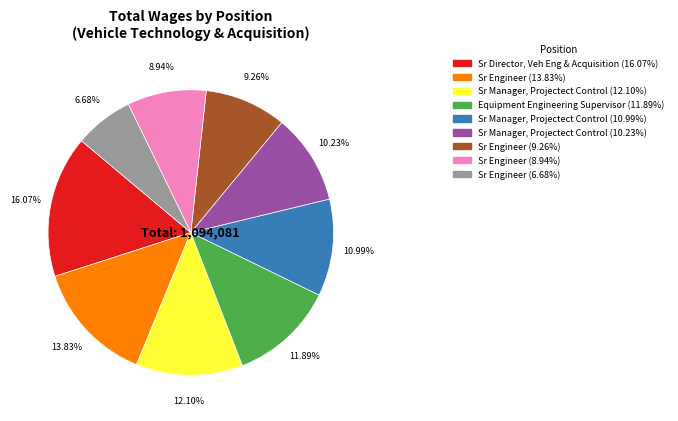

Is there a majority slice in this chart?

No